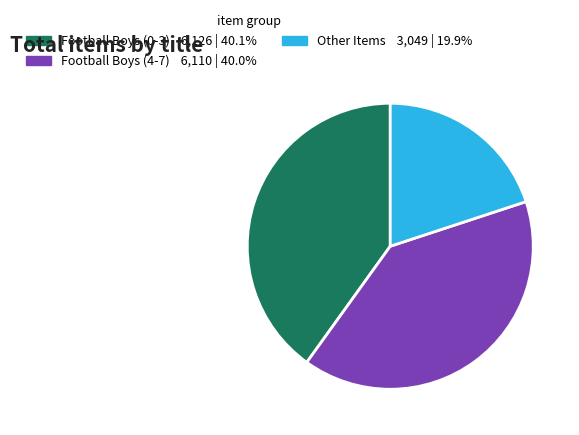

Does Football Boys (4-7) 6,110 | 40.0% account for over 50% of the chart?

No